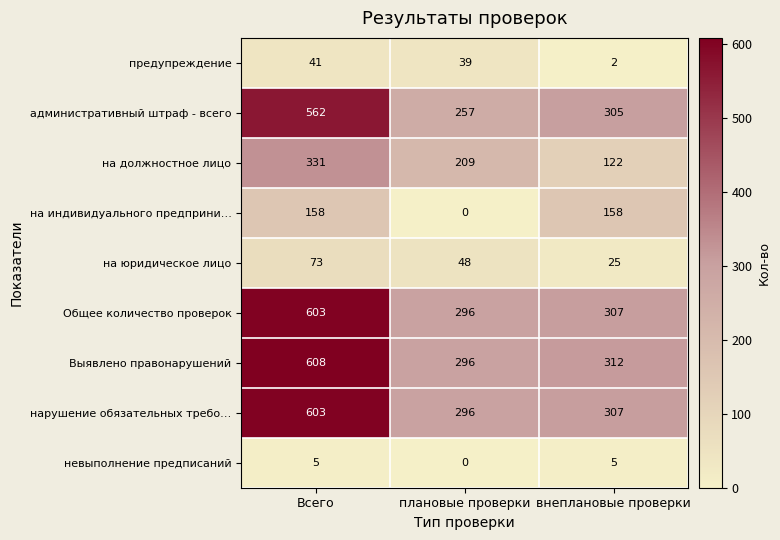

What is the total value across all series at Всего?

2984